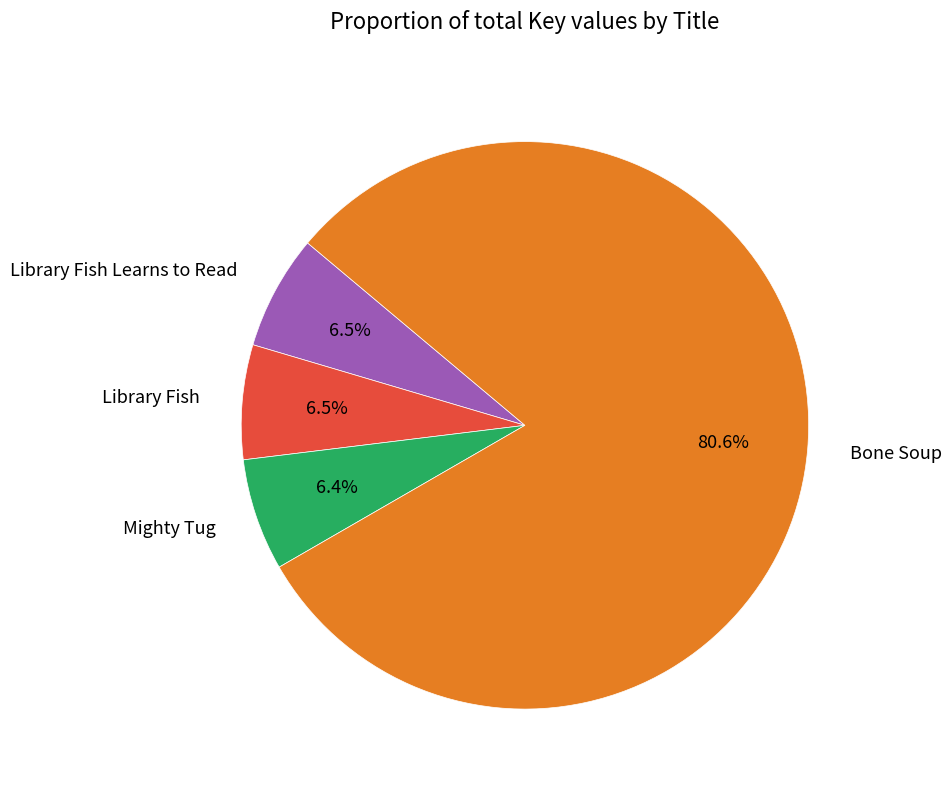

Which has a higher value, Bone Soup or Library Fish?

Bone Soup